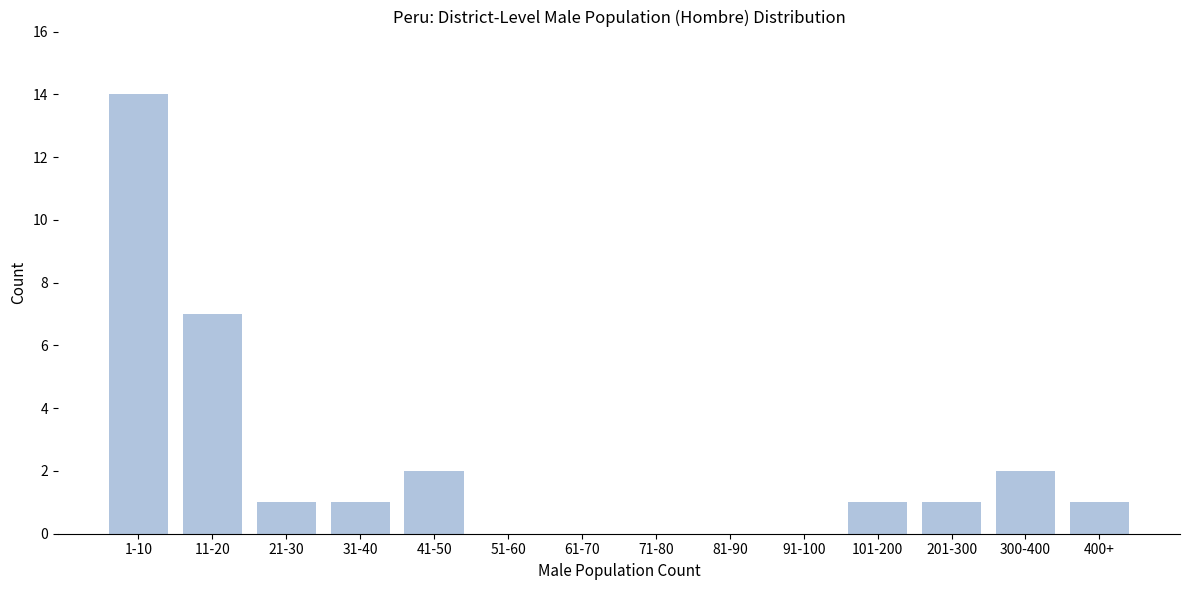

Reading left to right, list all the values displayed in this chart.

1-10=14	11-20=7	21-30=1	31-40=1	41-50=2	51-60=0	61-70=0	71-80=0	81-90=0	91-100=0	101-200=1	201-300=1	300-400=2	400+=1